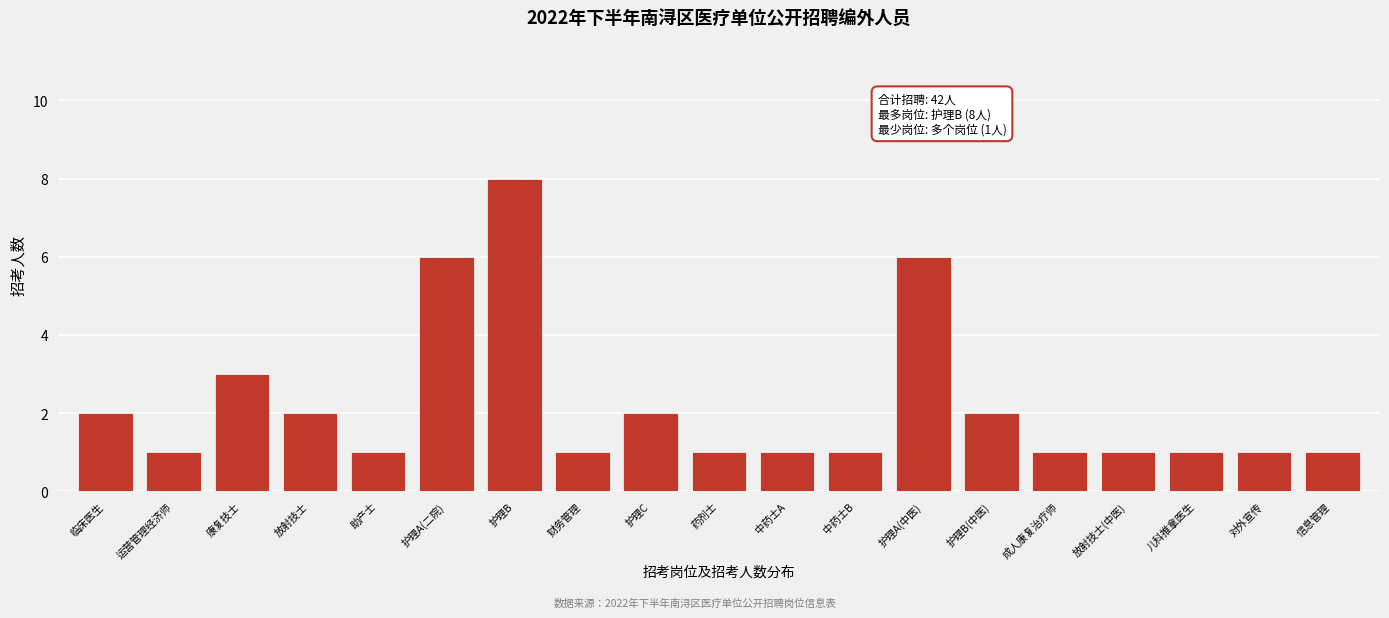

Reading right to left, transcribe all the data shown in this chart.

信息管理=1	对外宣传=1	儿科推拿医生=1	放射技士(中医)=1	成人康复治疗师=1	护理B(中医)=2	护理A(中医)=6	中药士B=1	中药士A=1	药剂士=1	护理C=2	财务管理=1	护理B=8	护理A(二院)=6	助产士=1	放射技士=2	康复技士=3	运营管理经济师=1	临床医生=2